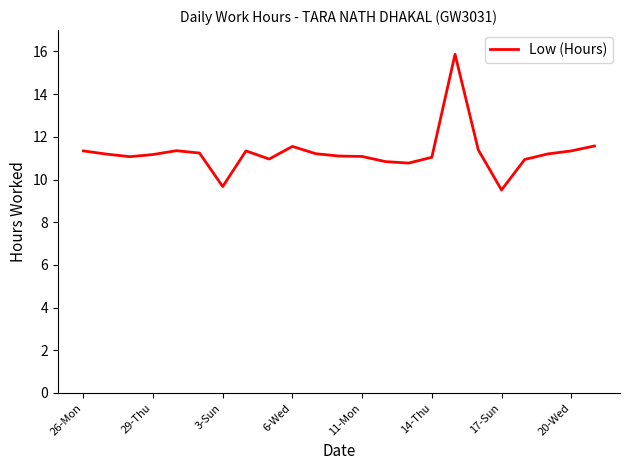

What is the greatest value displayed?

15.9